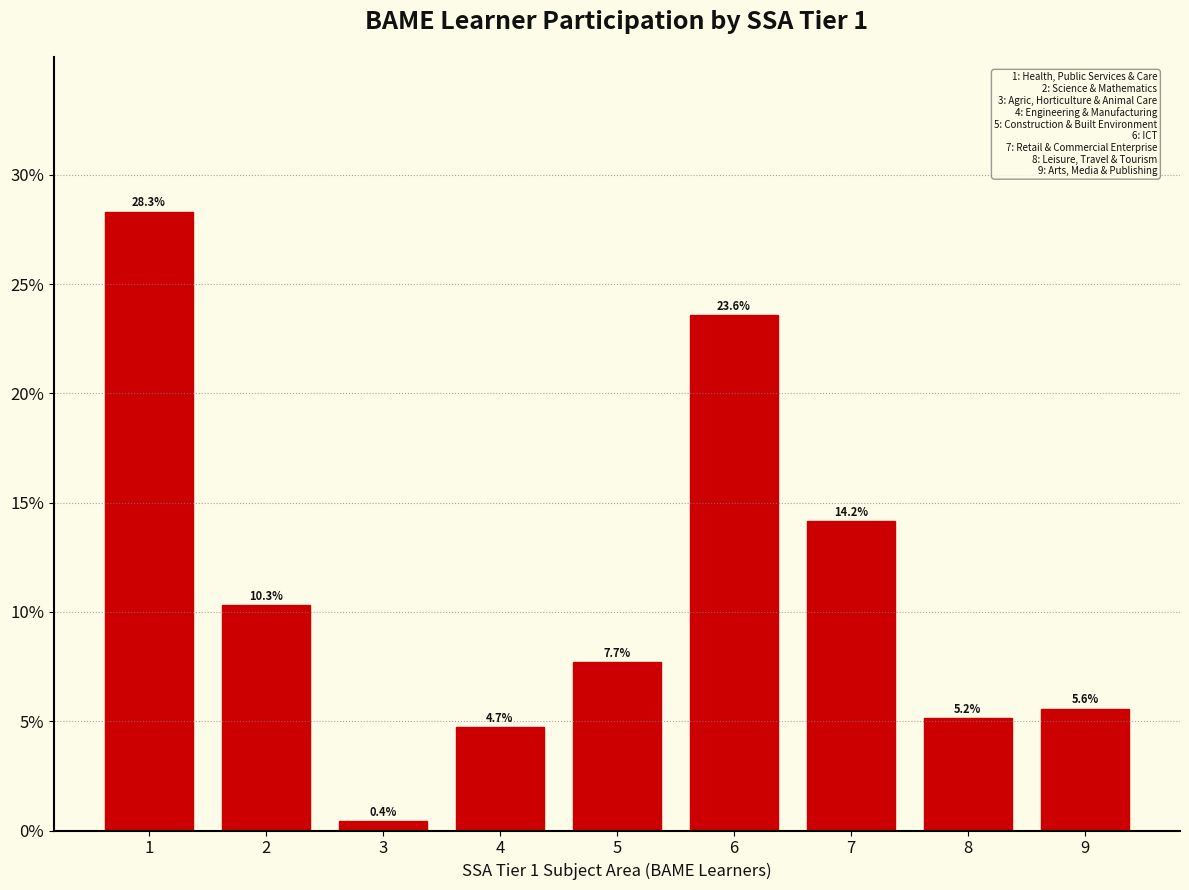

Reading right to left, transcribe all the data shown in this chart.

9=5.6	8=5.2	7=14.2	6=23.6	5=7.7	4=4.7	3=0.4	2=10.3	1=28.3